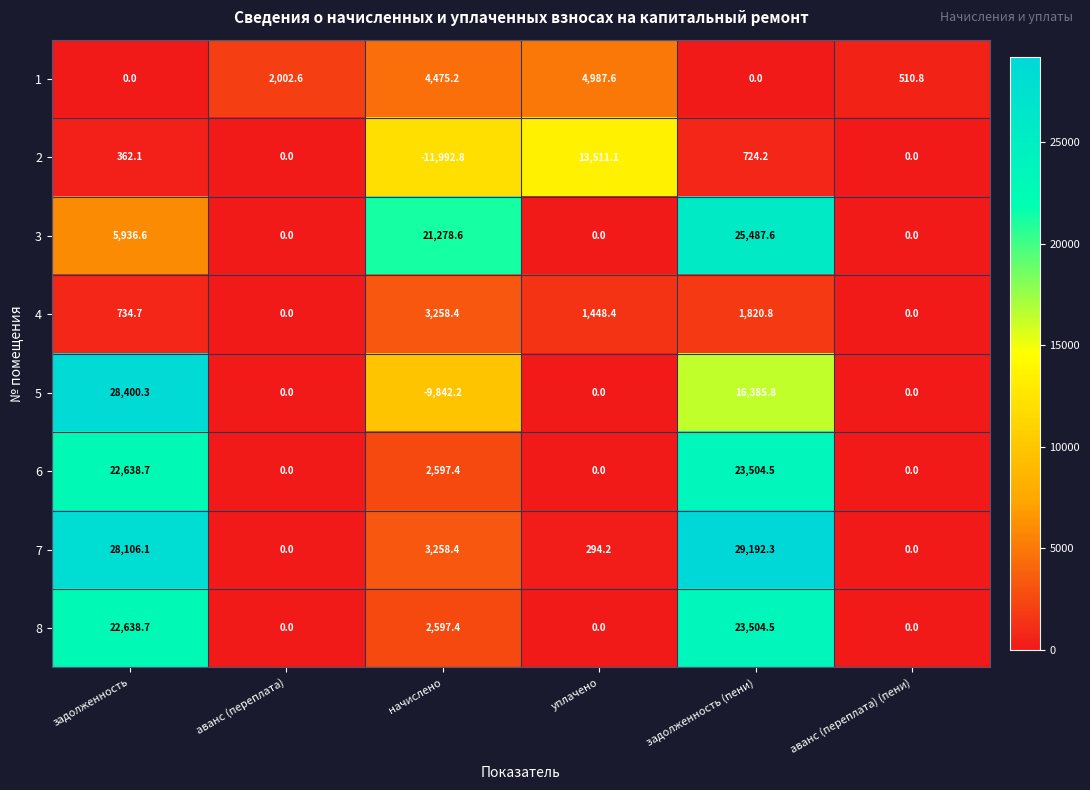

At which label does 3 first exceed 5936?

задолженность